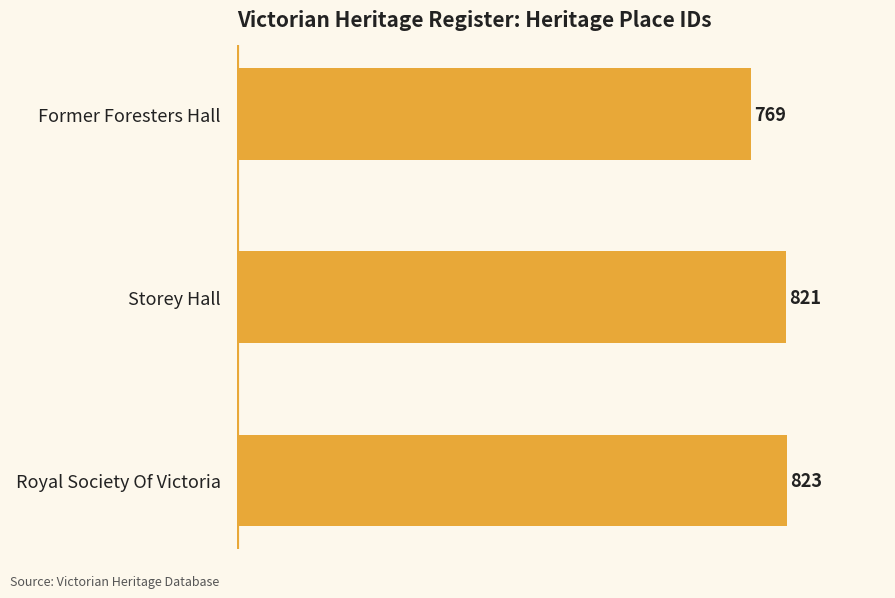

Which has a higher value, Storey Hall or Former Foresters Hall?

Storey Hall